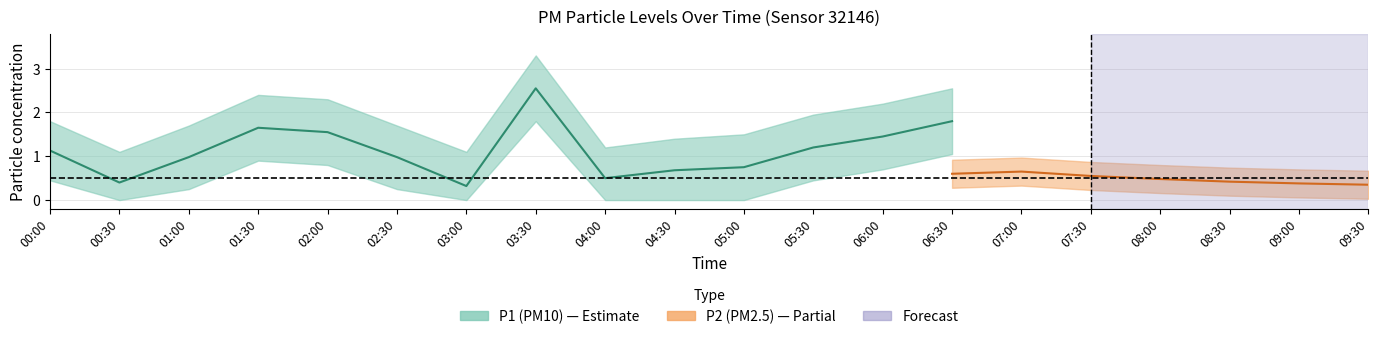

True or false: P1_lower and P1_upper intersect in this chart.

False